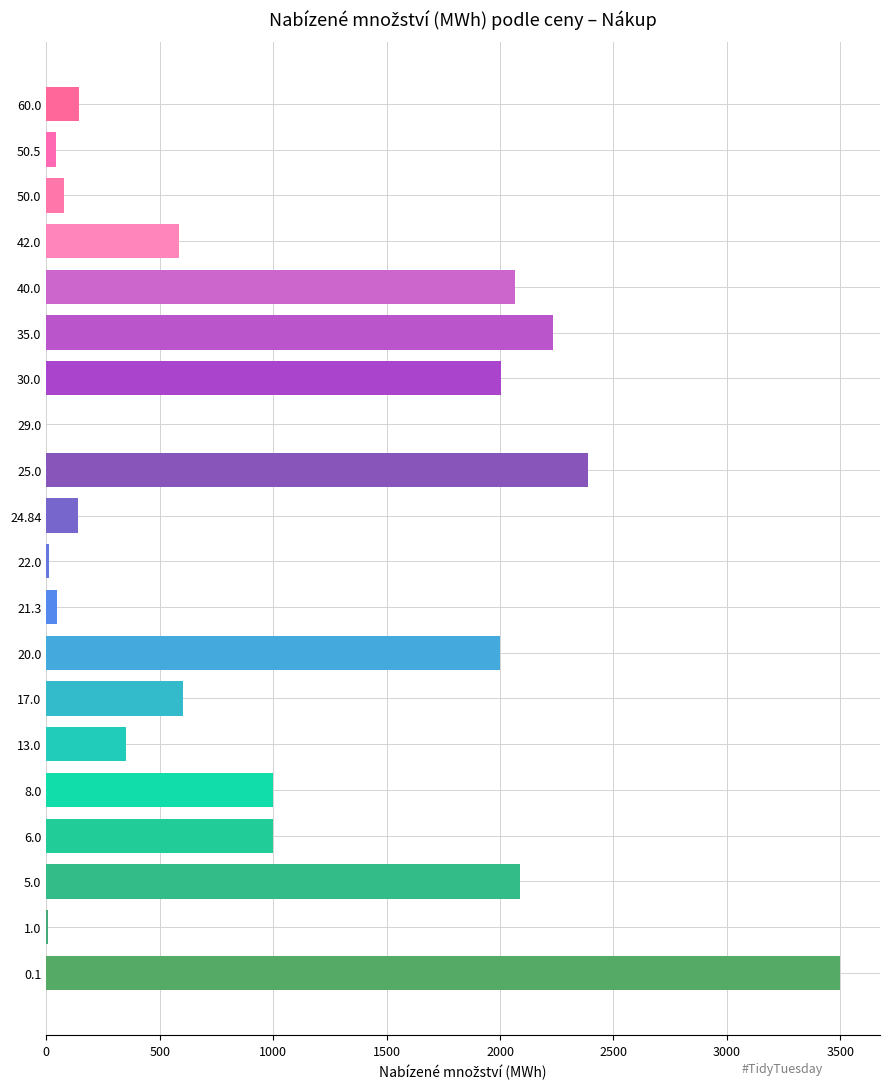

Count the number of categories in the chart.

20